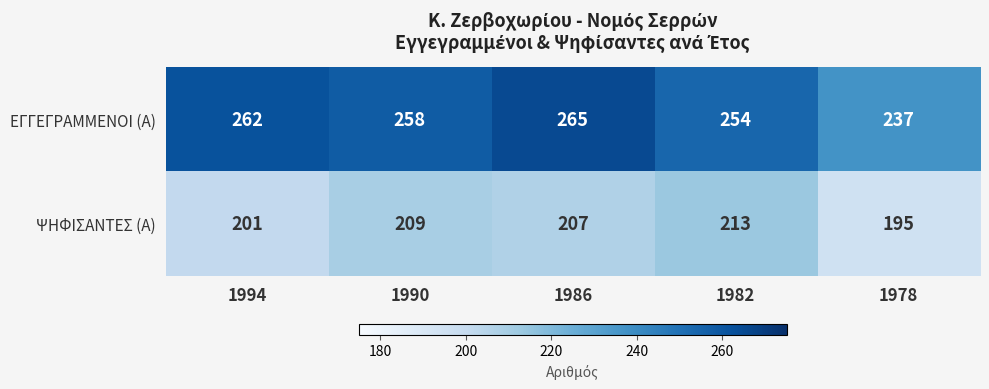

Reading right to left, what are all the values shown in this chart?

ΕΓΓΕΓΡΑΜΜΕΝΟΙ (Α): 237	254	265	258	262
ΨΗΦΙΣΑΝΤΕΣ (Α): 195	213	207	209	201